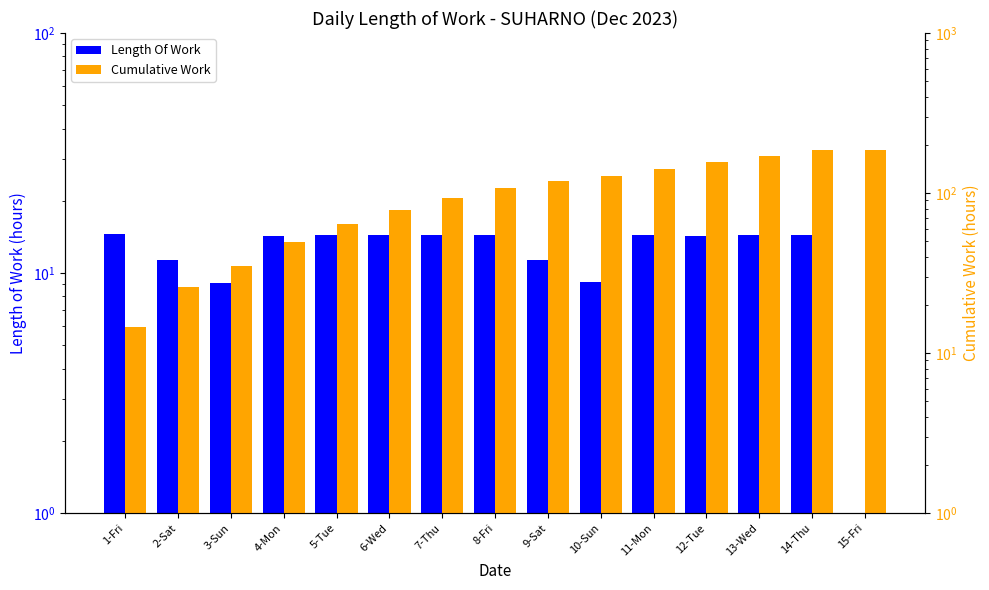

What is the average value of the Cumulative Work series?

103.5